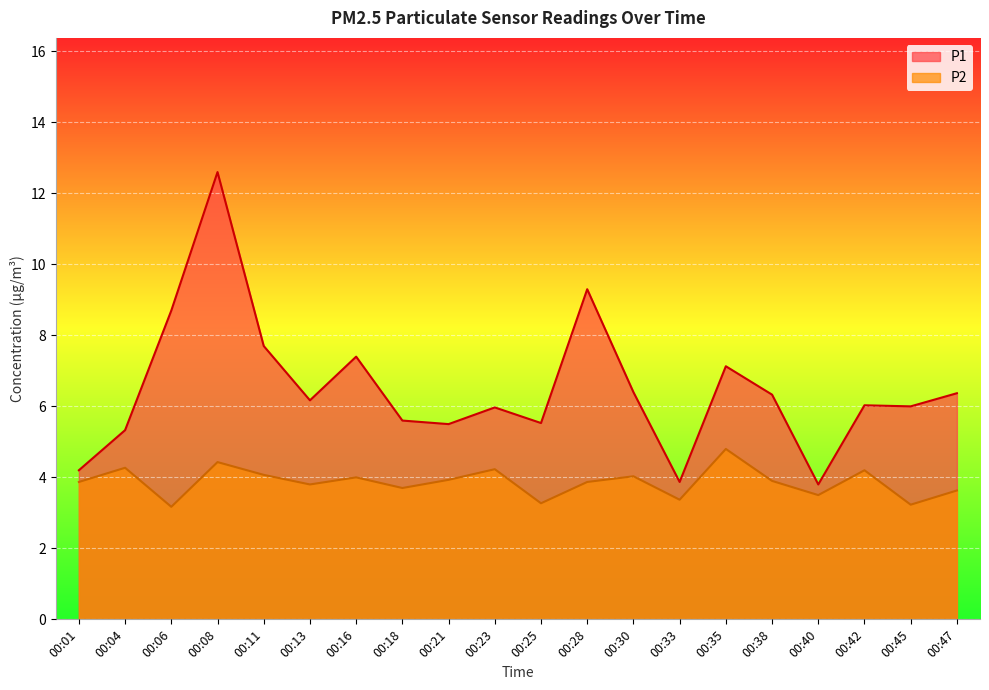

At which label is P1 closest to 8?

00:11